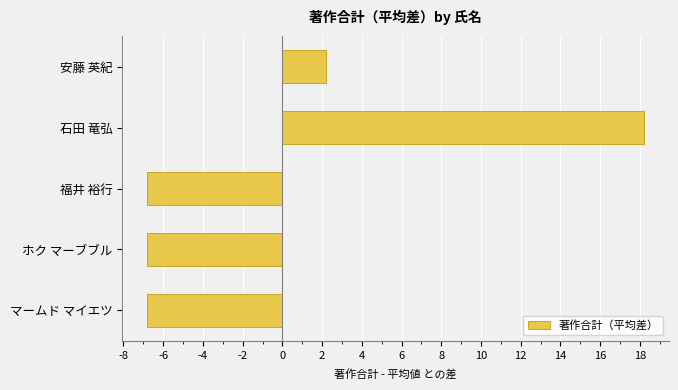

What is the difference between the values at 石田 竜弘 and マームド マイエツ?

25.0